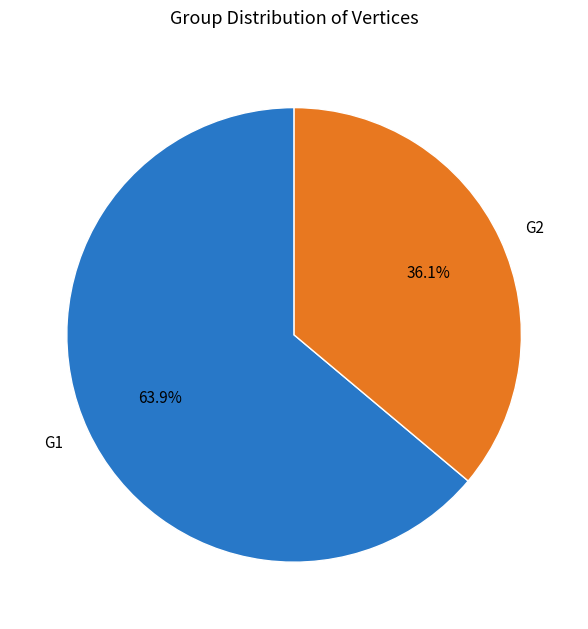

Which slice is the largest?

G1